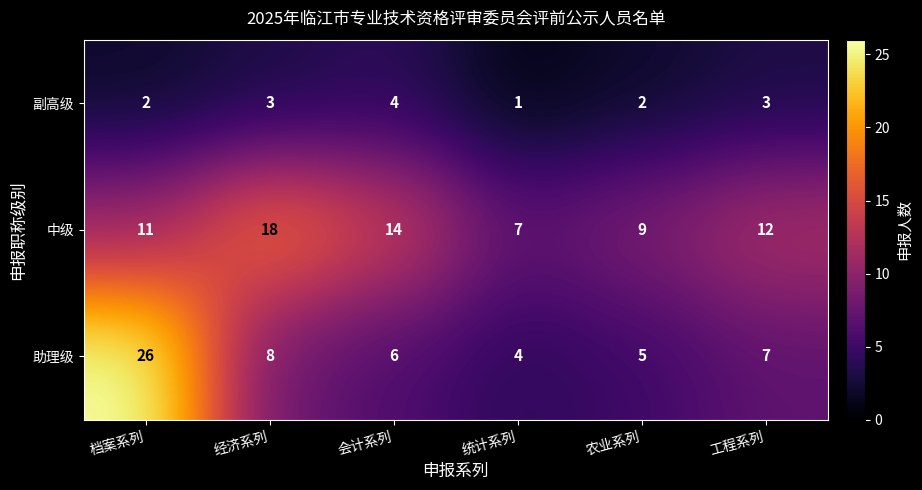

What is the total value across all series at 经济系列?

29